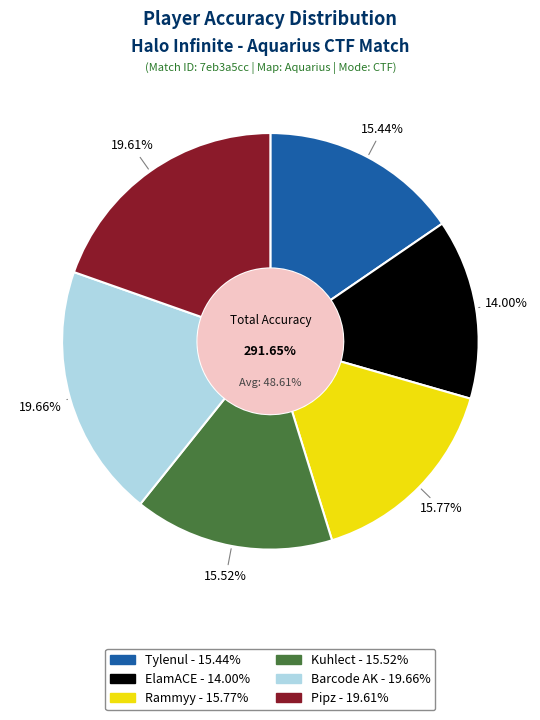

Is it true that Barcode AK is 7% of the pie?

False